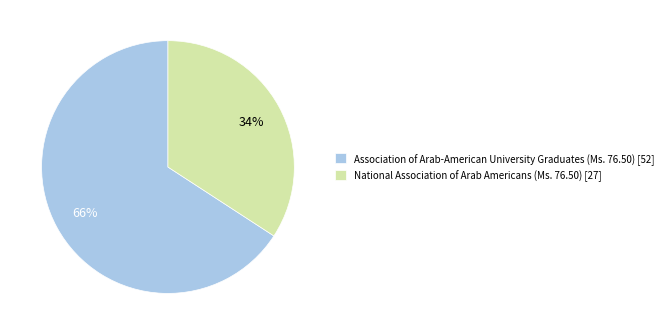

True or false: Association of Arab-American University Graduates (Ms. 76.50) accounts for 66% of the total.

True